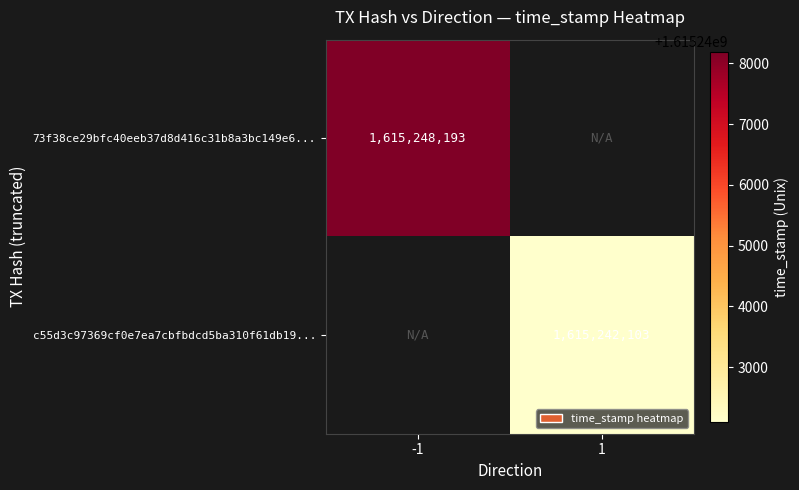

True or false: 73f38ce29bfc40eeb37d8d416c31b8a3bc149e6... has a value of 1615248193 at -1.

True